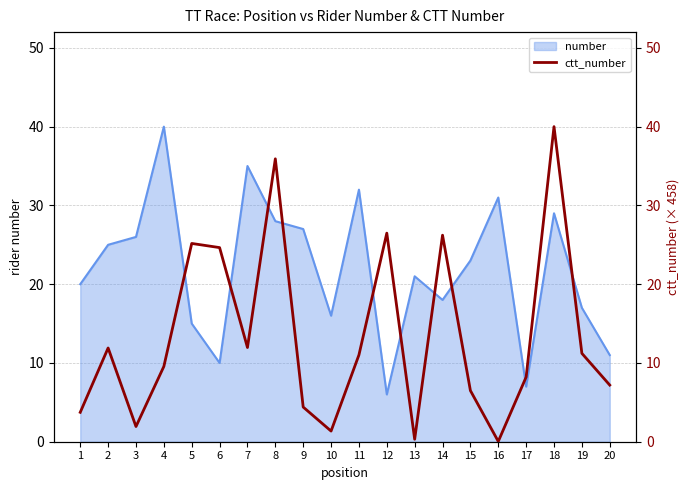

The value of number at 7 is 51. True or false?

False